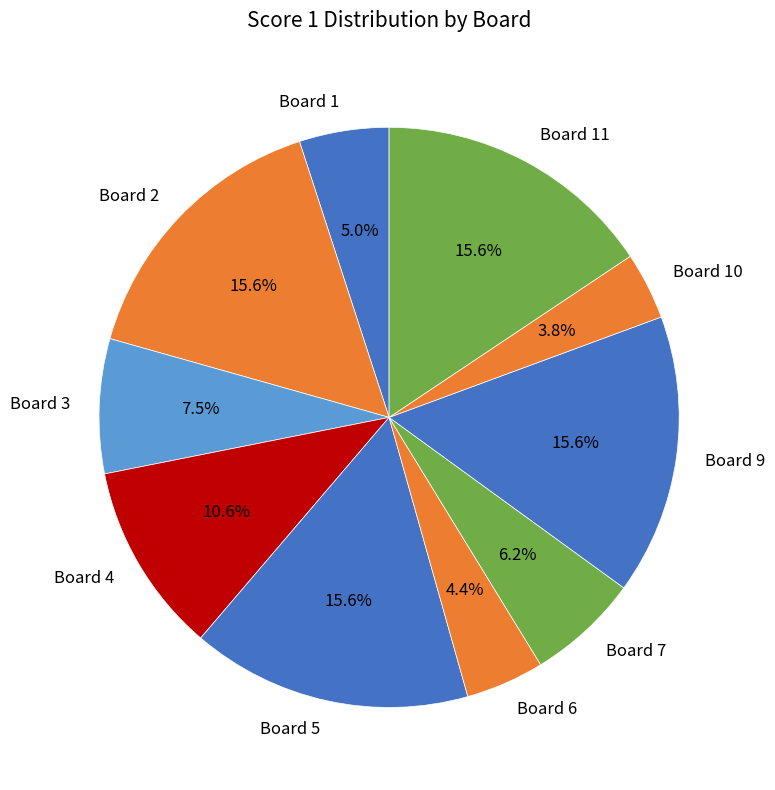

The Board 9 slice represents 16% of the pie. True or false?

True